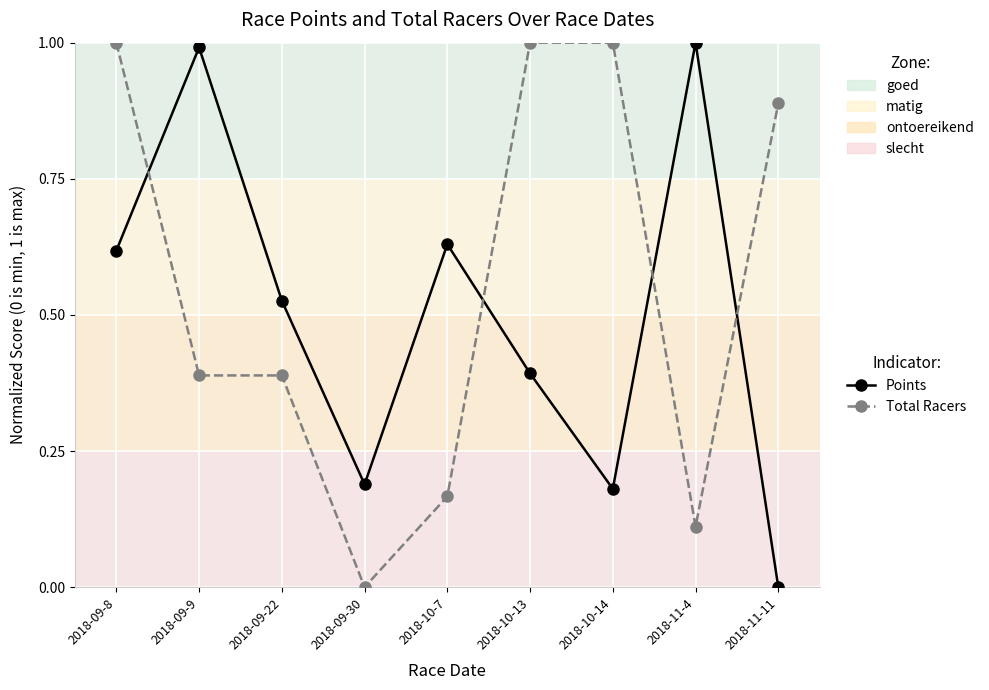

Count the number of data series in this chart.

2